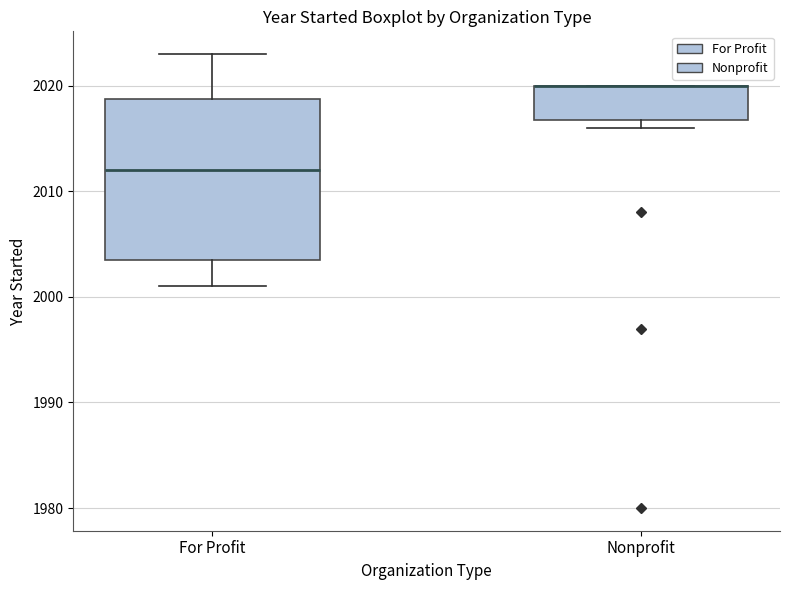

Where is the lower edge of the box for Nonprofit on the y-axis? The values are not printed on the chart, so give them approximately, as read against the axis.

2017